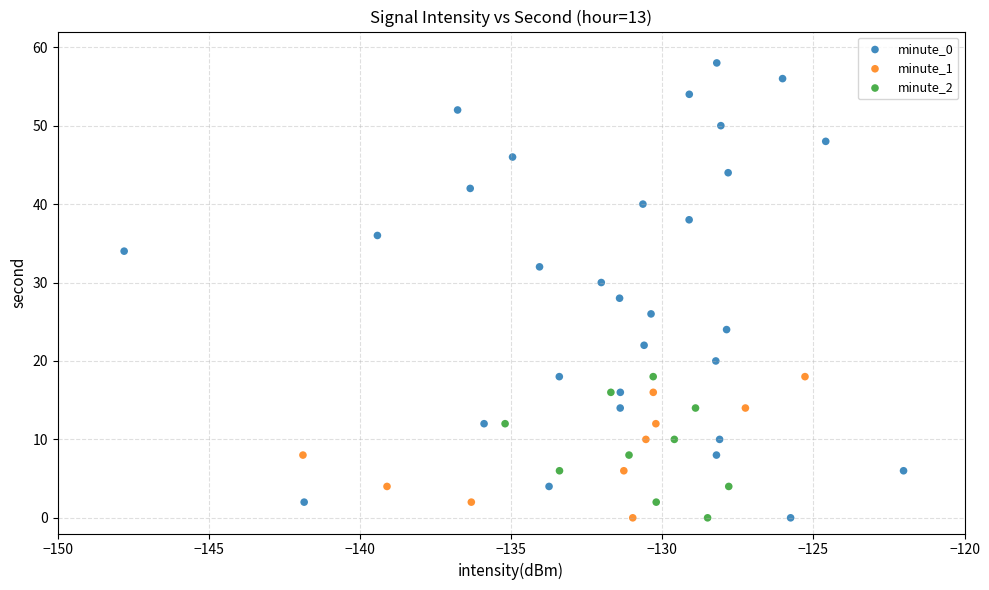

Which series has the largest Y range (max minus min)?

minute_0